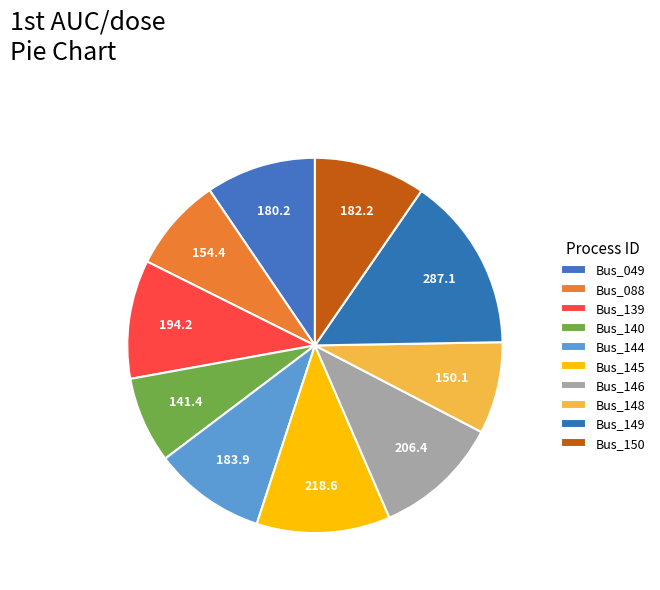

How many segments does this pie chart have?

10